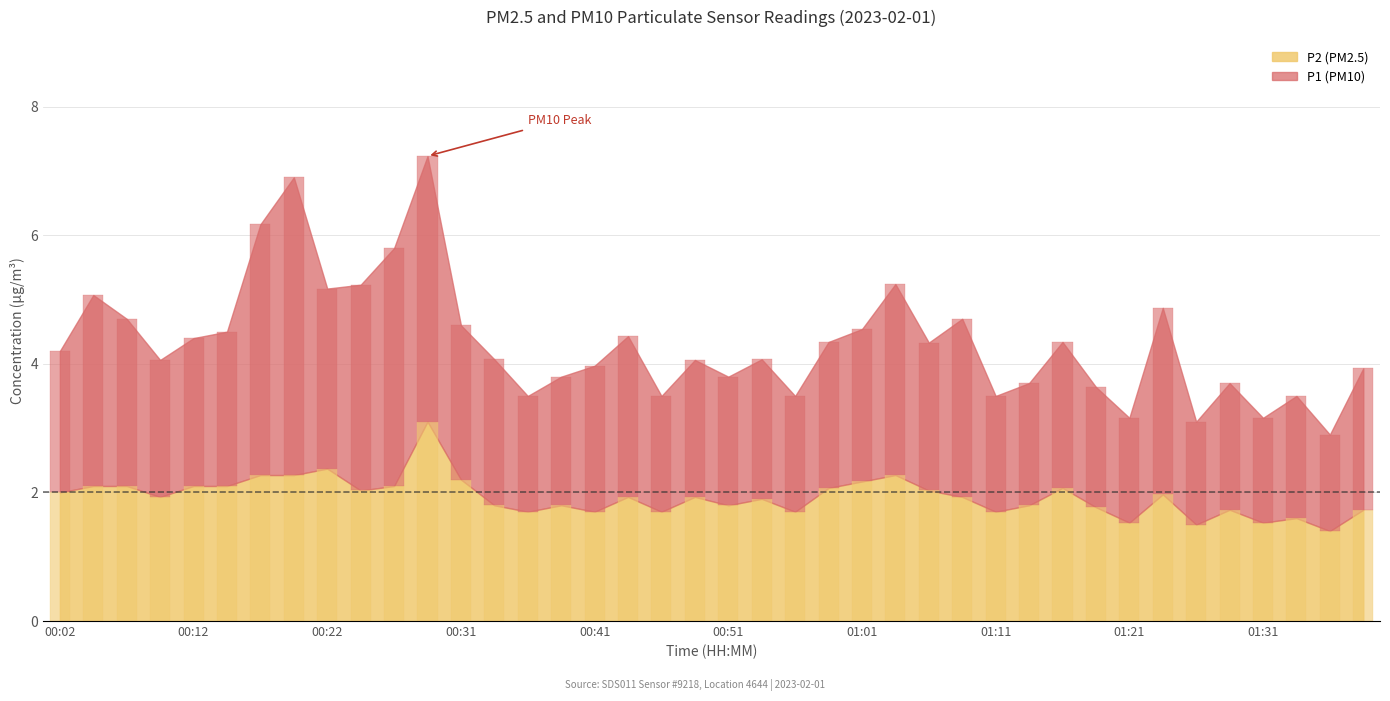

What is the sum of all P2 values?

77.4